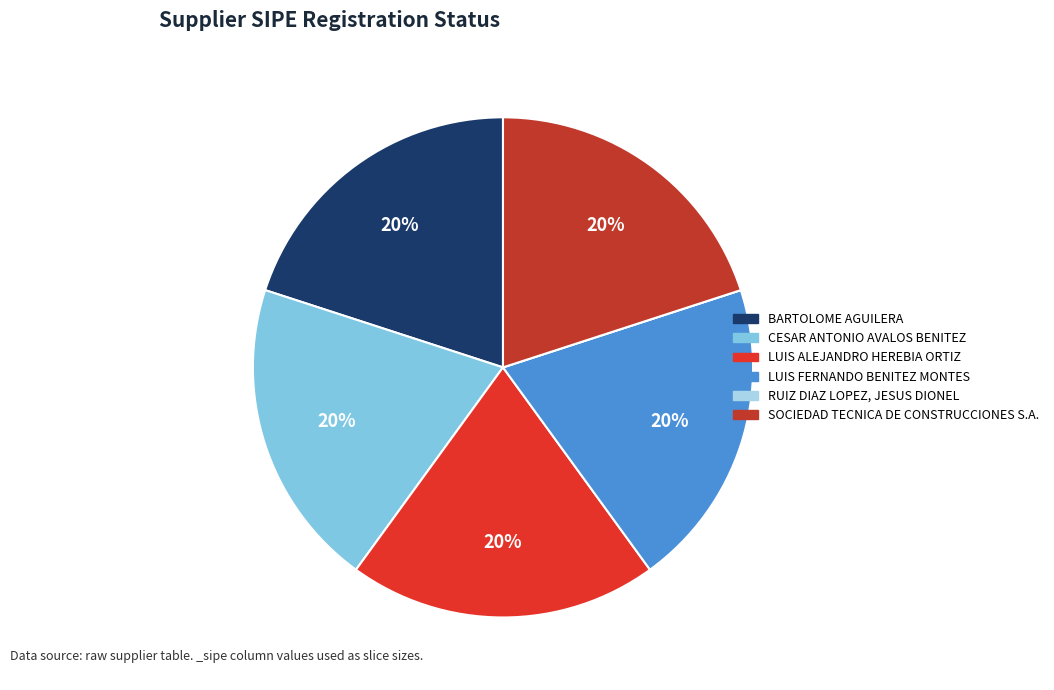

Which category has the smallest portion of the pie?

RUIZ DIAZ LOPEZ, JESUS DIONEL